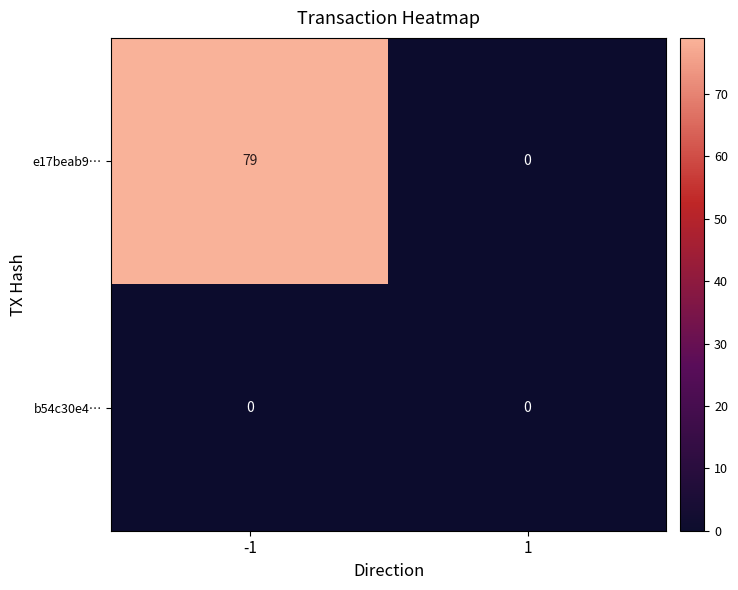

Rank the series at -1 from highest to lowest value.

e17beab9…, b54c30e4…